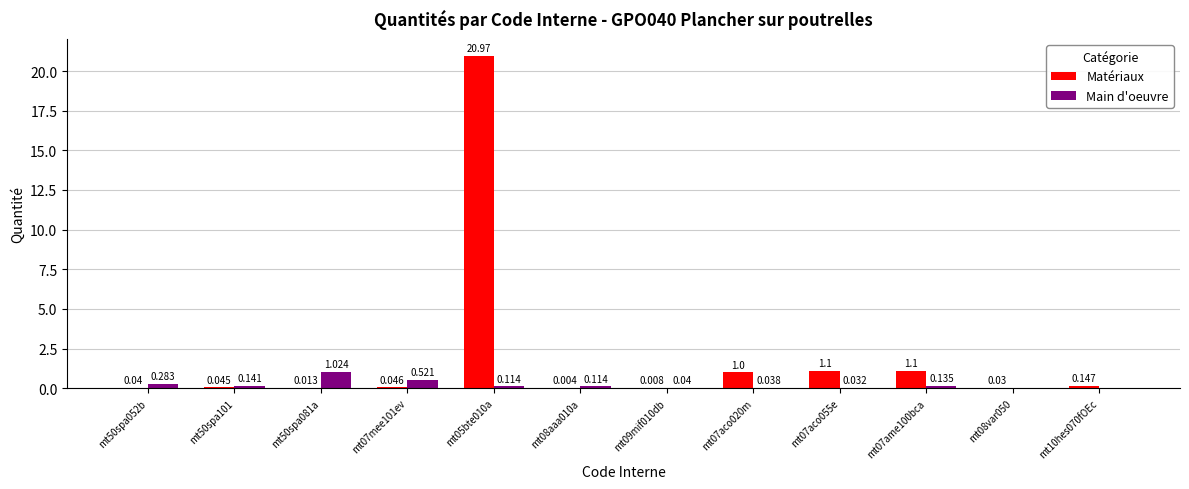

Are the bars horizontal?

No